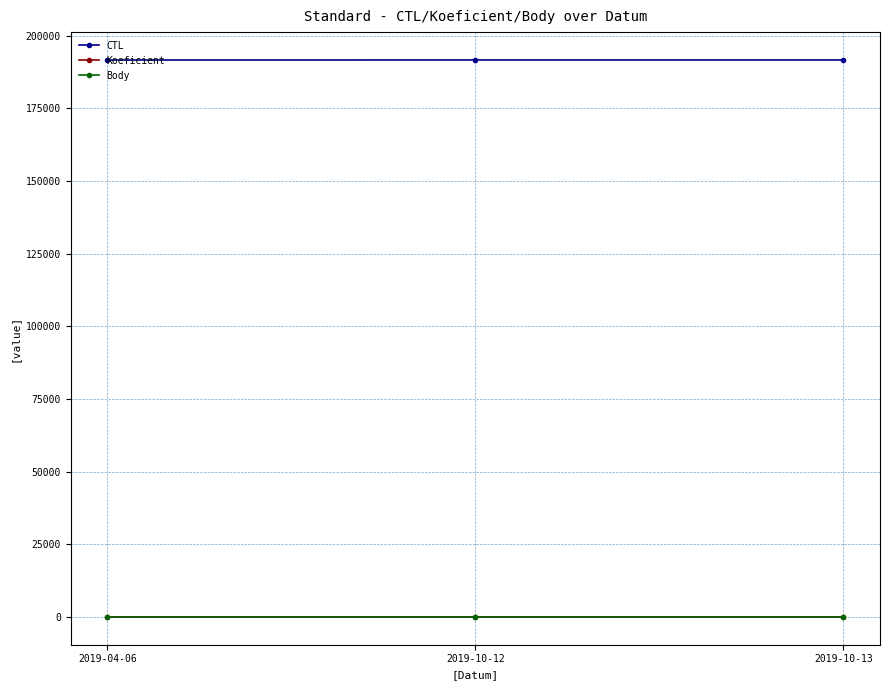

Reading left to right, list all the values displayed in this chart.

CTL: 191601	191625	191626
Koeficient: 2	2	2
Body: 2	2	2